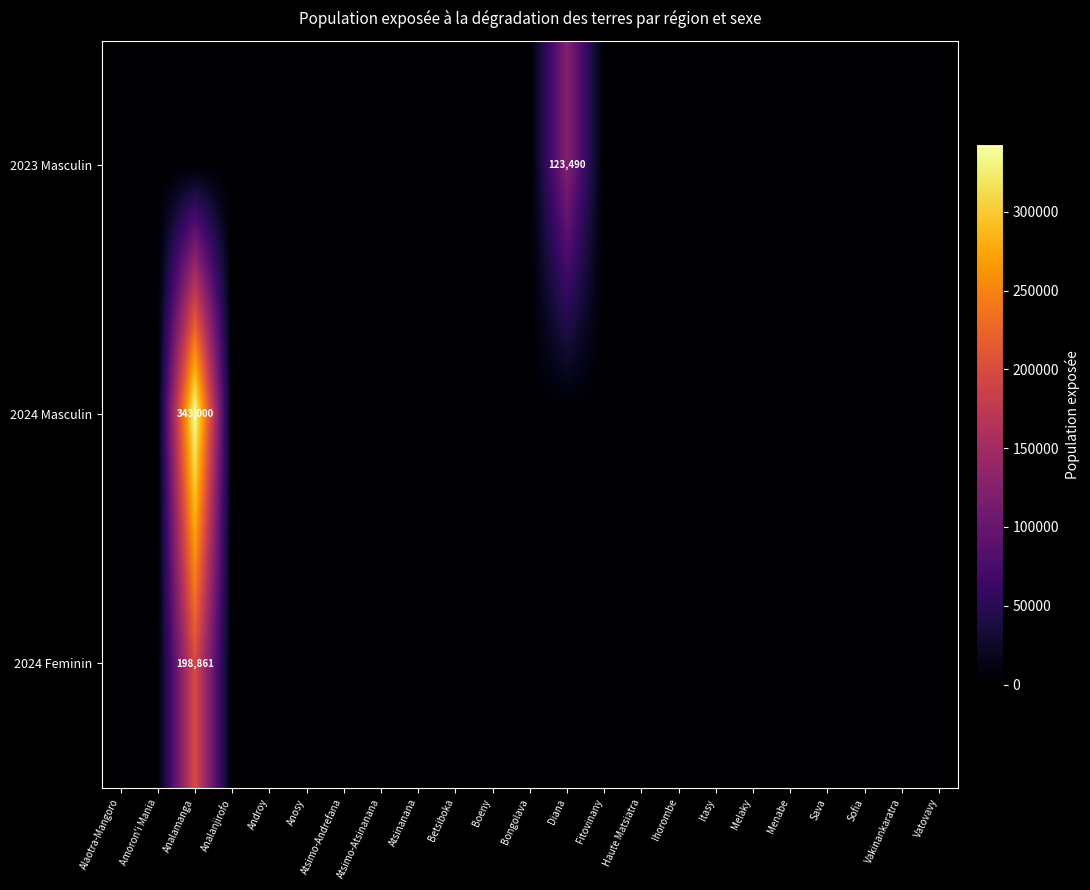

What is the difference between the maximum and second lowest values in the 2024 Feminin series?

198861